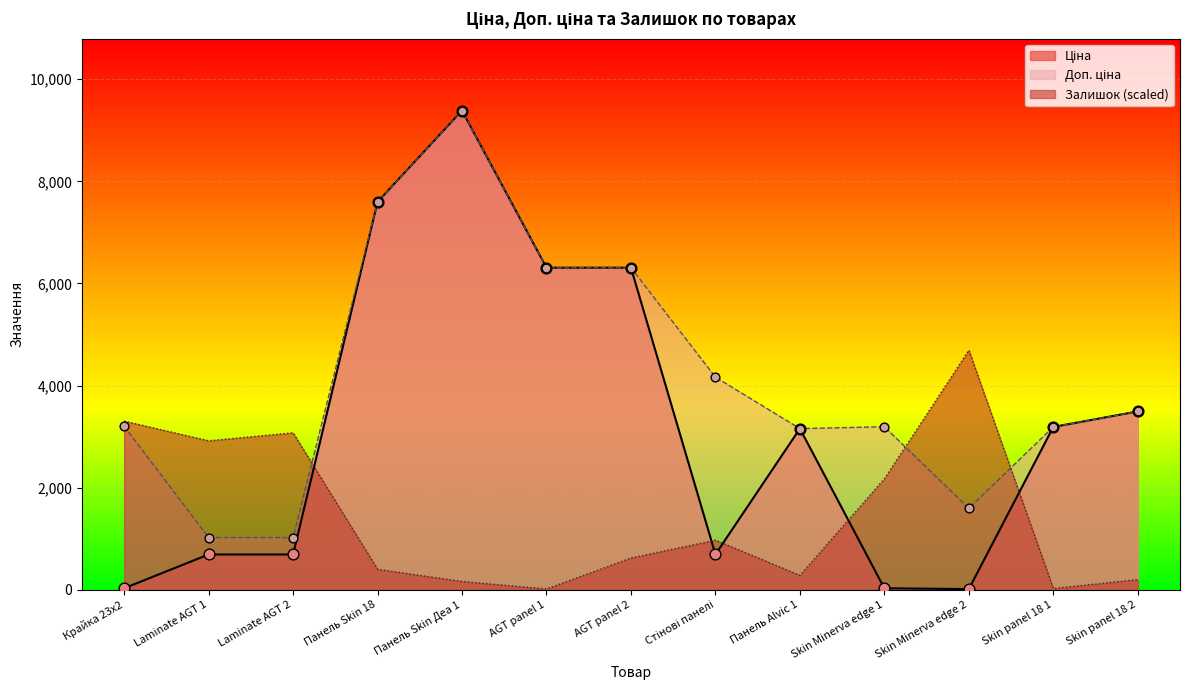

What is the total value across all series at AGT panel 1?

12635.9